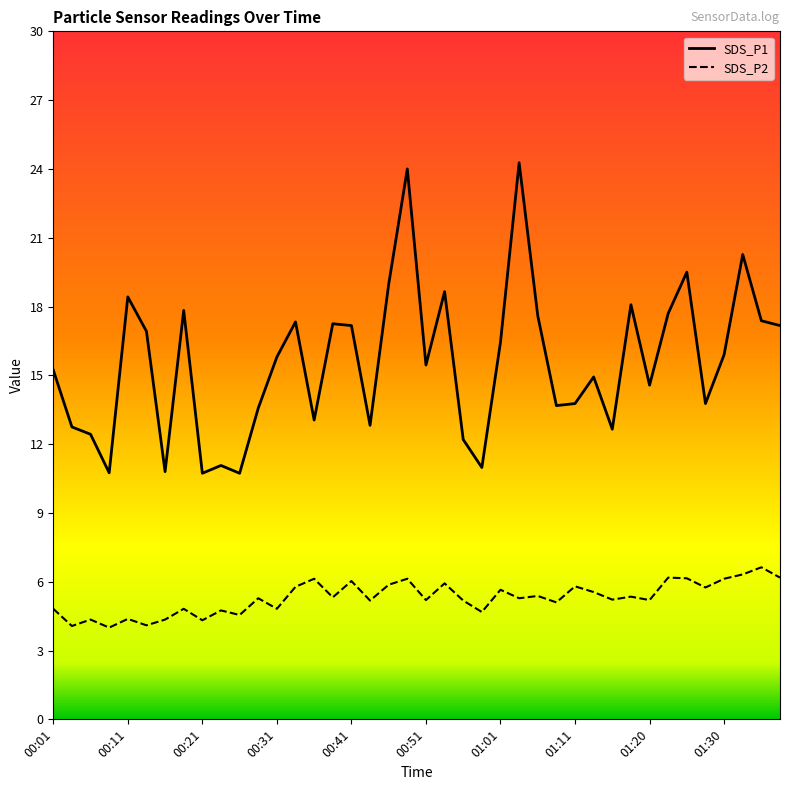

What is the minimum value for SDS_P2?

4.0